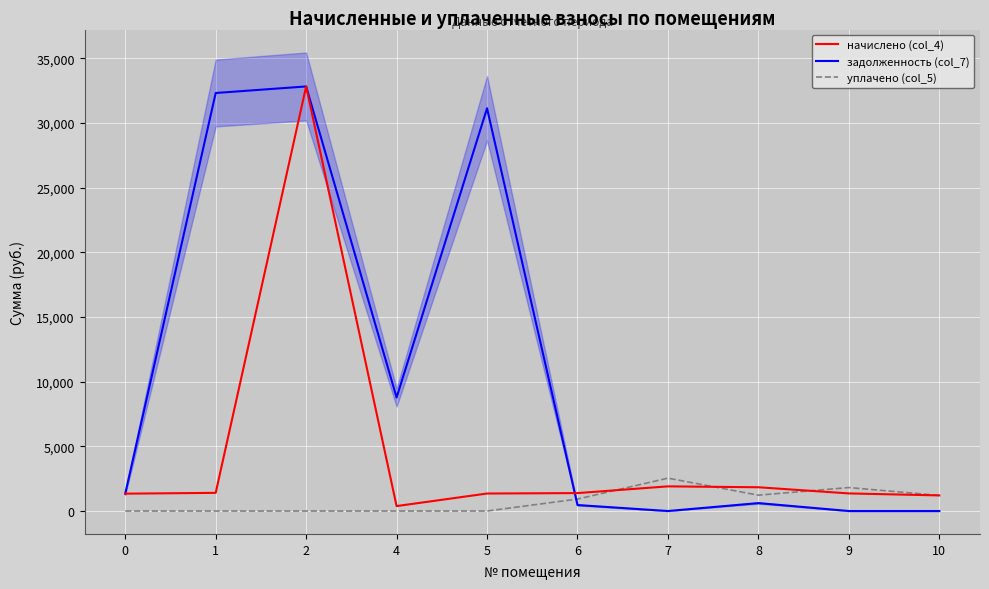

What is the value of the задолженность (col_7) point at the 6th from the left?

461.9